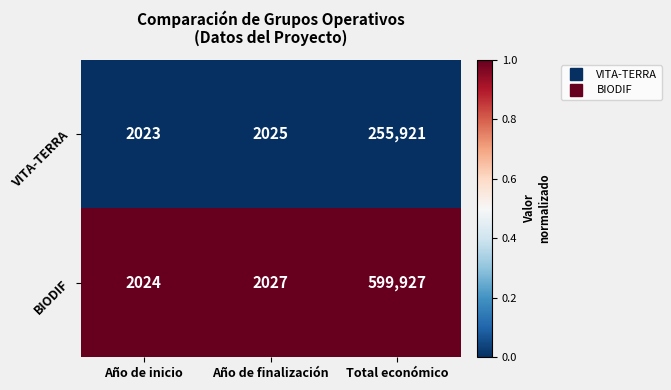

At which category is the sum across all series the highest?

Total económico